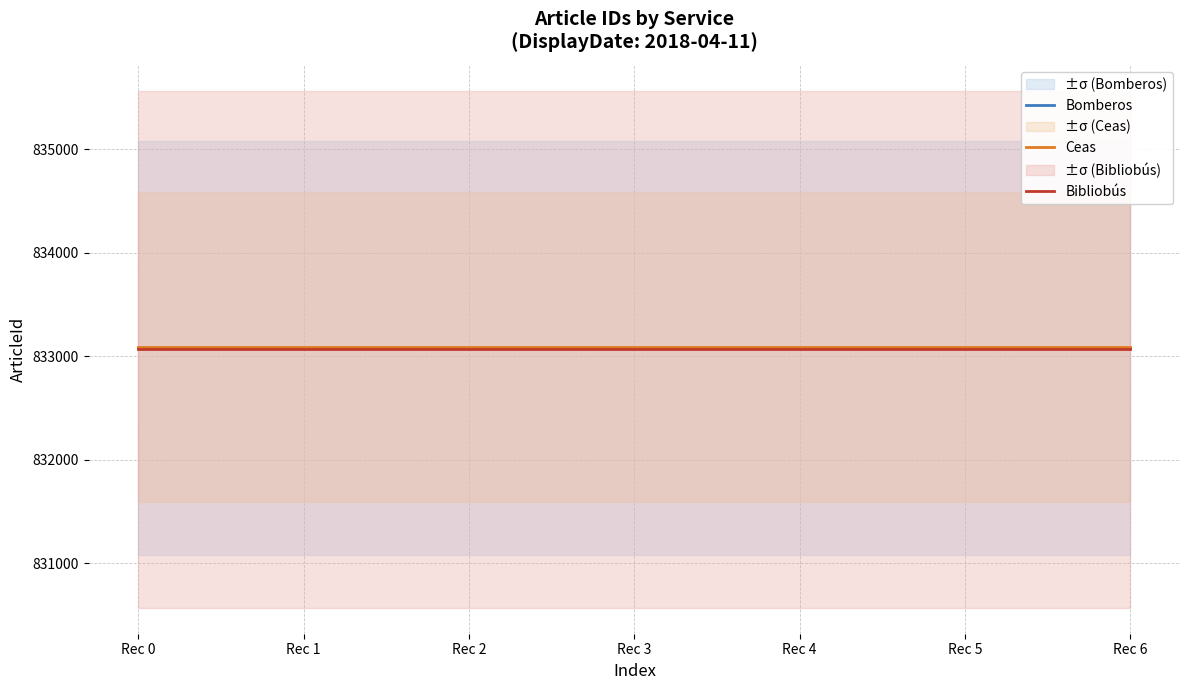

True or false: Ceas and Bibliobús intersect in this chart.

False